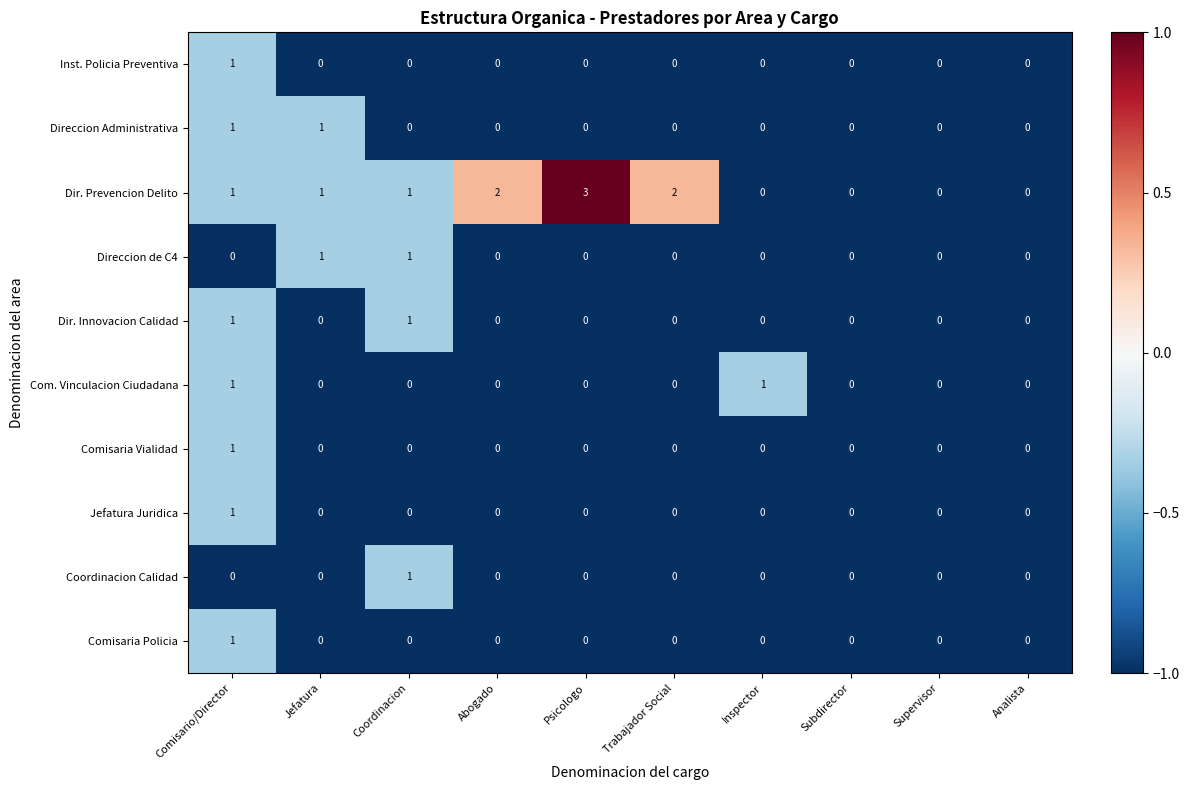

At which category does the chart reach its peak across all series?

Psicologo